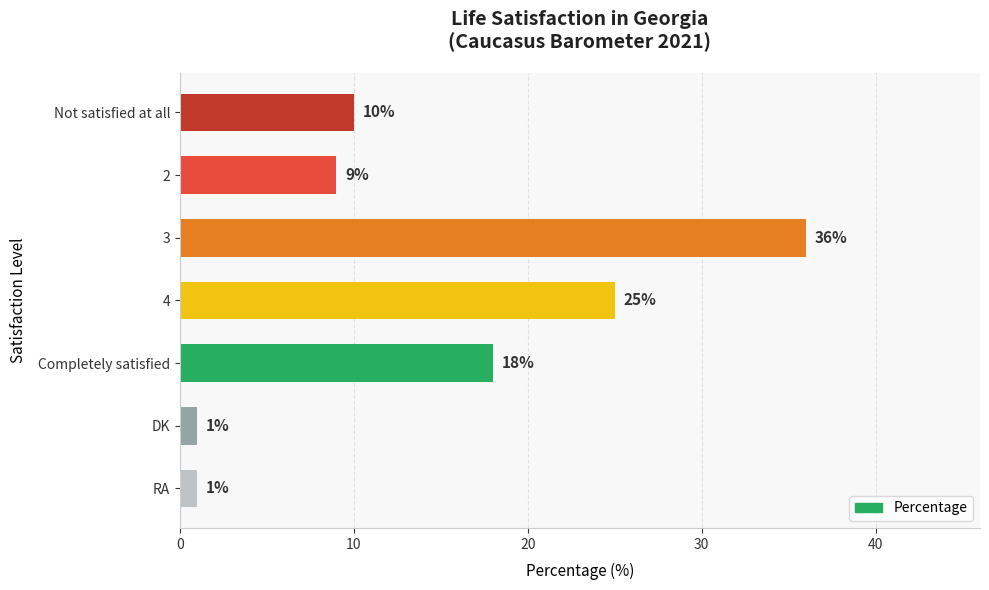

Reading top to bottom, list all the values displayed in this chart.

Not satisfied at all=10	2=9	3=36	4=25	Completely satisfied=18	DK=1	RA=1